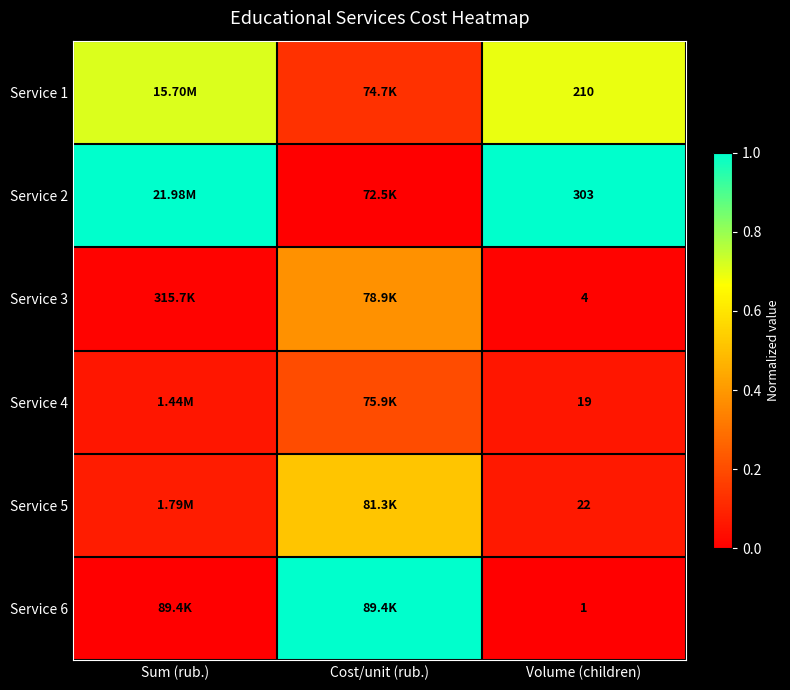

At which label does Service 6 reach its peak?

Cost/unit (rub.)